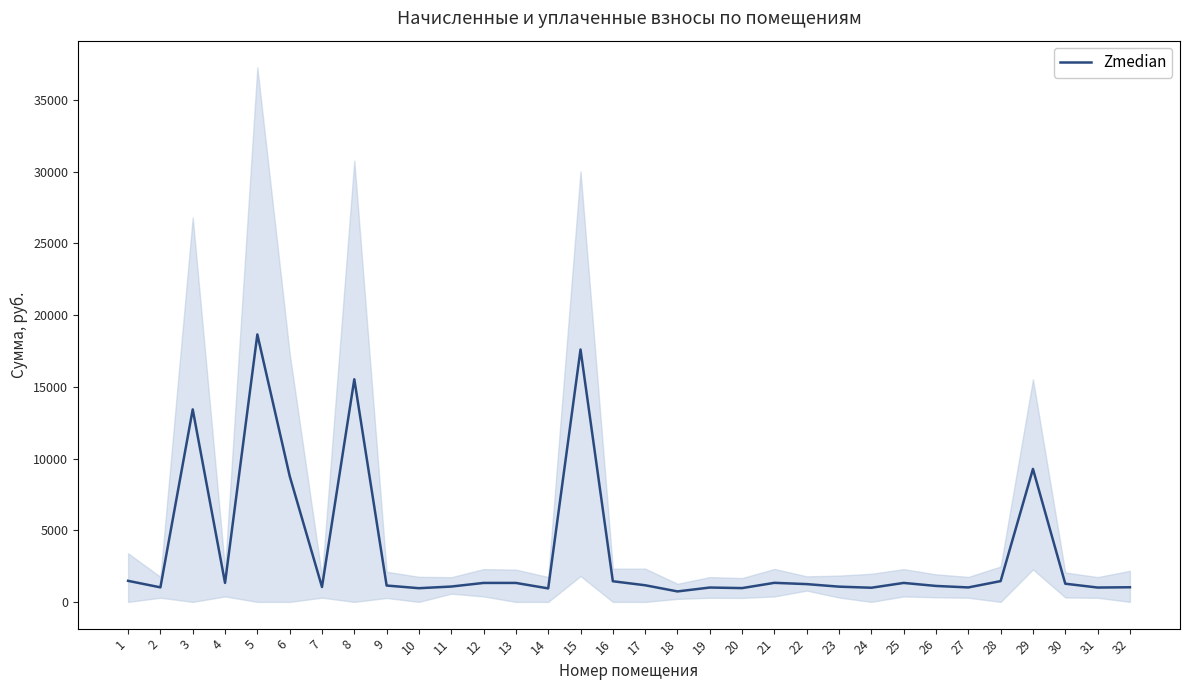

Reading left to right, transcribe all the data shown in this chart.

1=1469.1	2=1013.5	3=13424.0	4=1325.6	5=18651.2	6=8779.6	7=1039.8	8=15525.0	9=1141.2	10=955.5	11=1070.7	12=1323.6	13=1322.8	14=941.6	15=17600.7	16=1440.1	17=1160.8	18=731.2	19=1002.0	20=962.6	21=1330.3	22=1240.6	23=1063.3	24=988.1	25=1323.6	26=1113.0	27=1009.1	28=1450.7	29=9270.7	30=1269.0	31=1001.8	32=1022.0